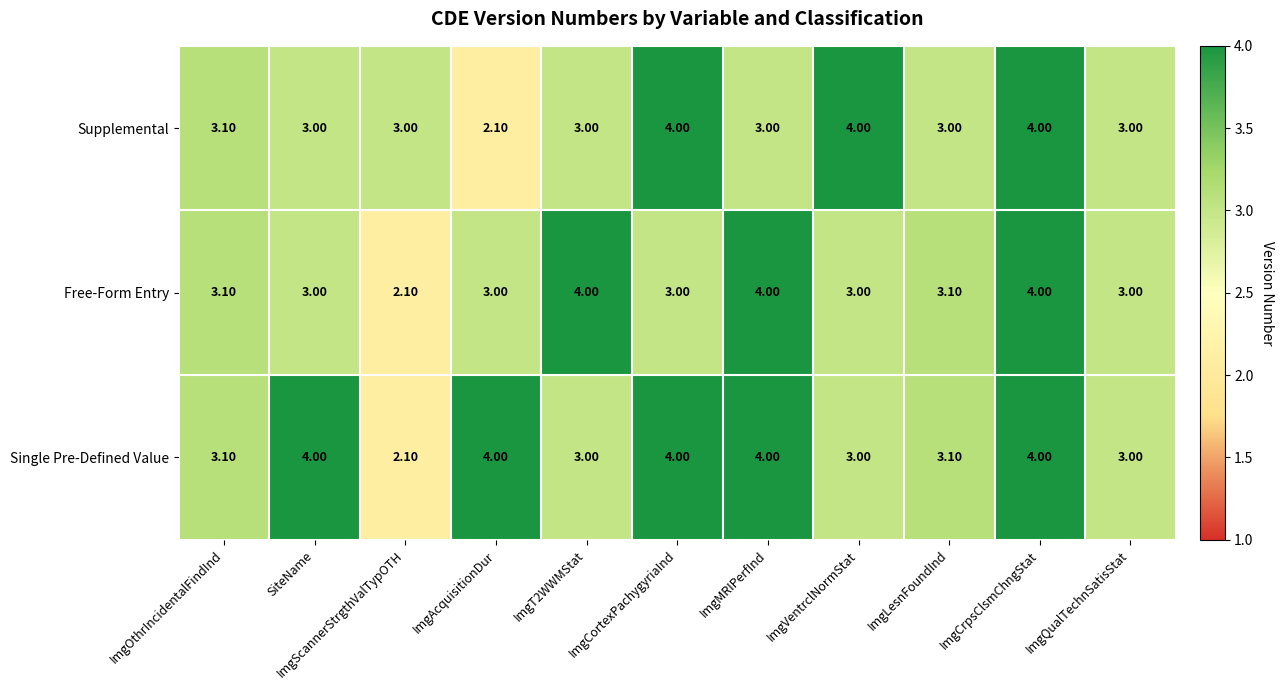

Where does the Free-Form Entry series first go above 3?

ImgOthrIncidentalFindInd